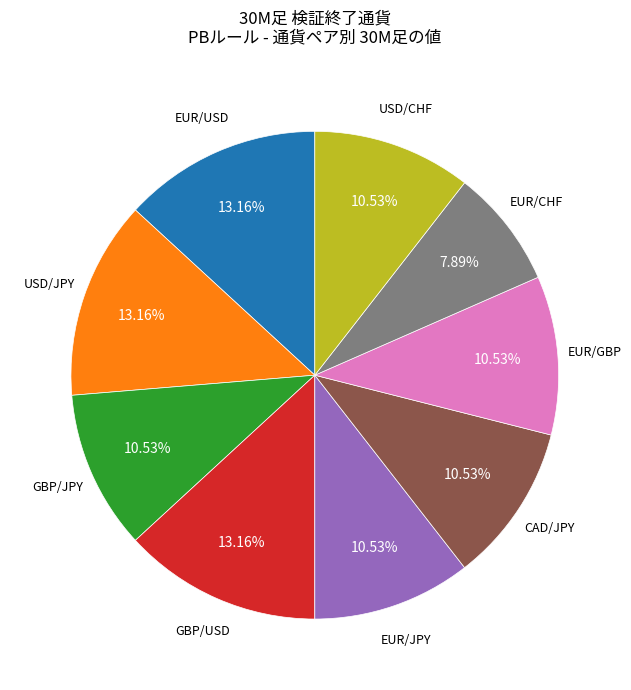

How many segments does this pie chart have?

9